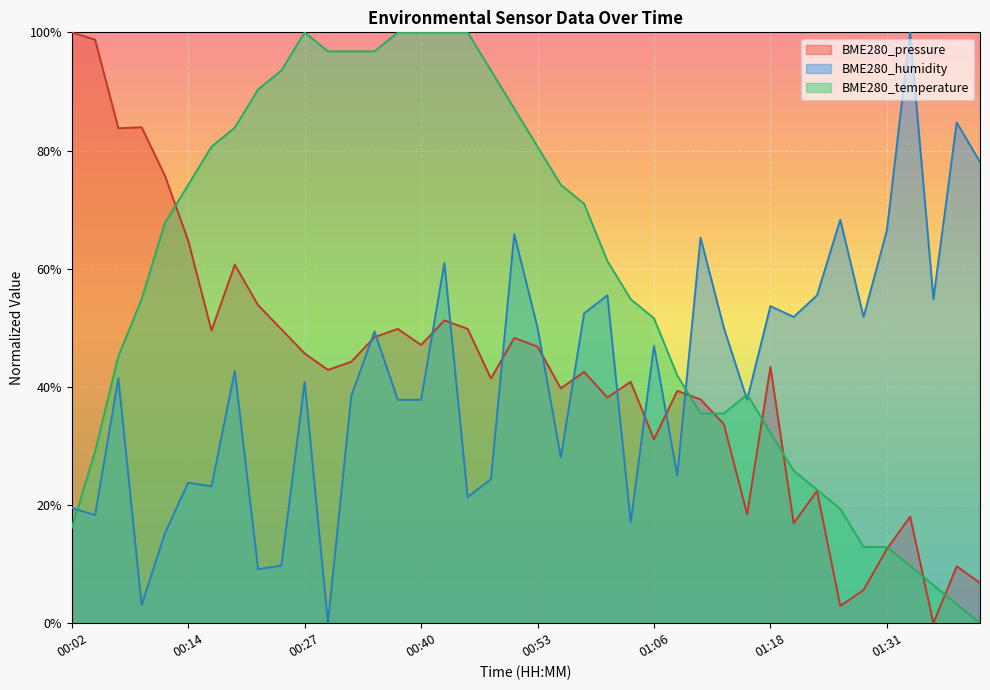

What is the sum of the BME280_humidity values at 01:29 and 00:30?

51.8